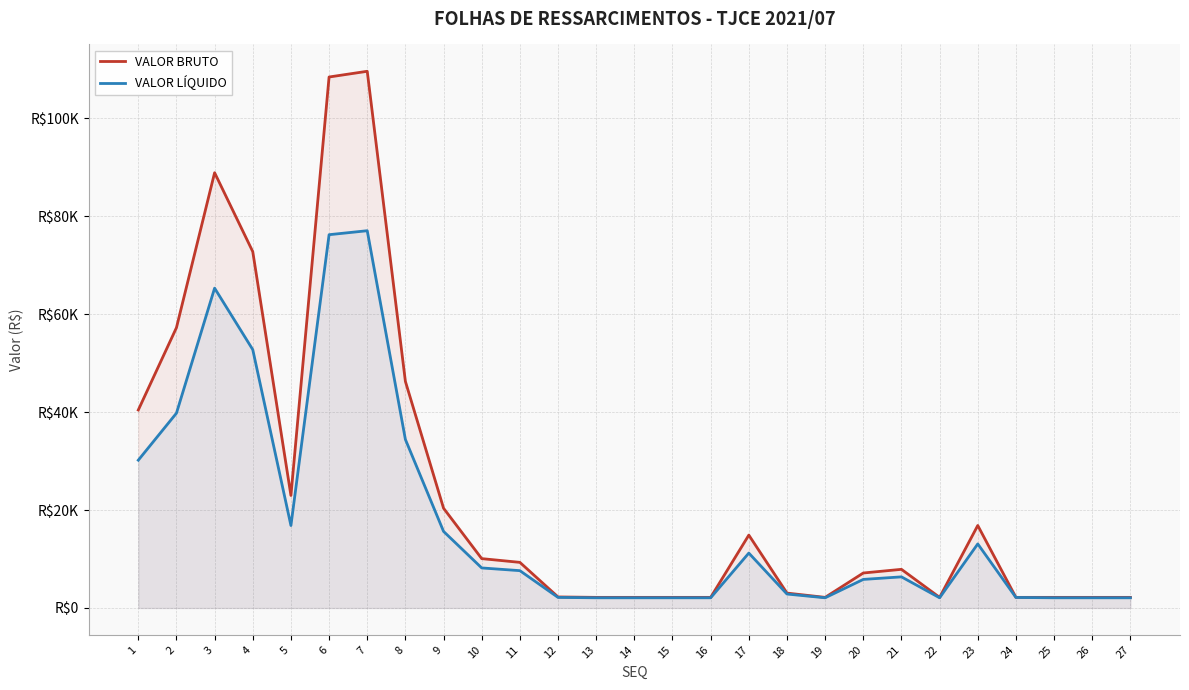

Reading left to right, list all the values displayed in this chart.

VALOR BRUTO: 1=40425.6	2=57236.7	3=88879.7	4=72761.2	5=22975.7	6=108421.6	7=109590.3	8=46263.7	9=20368.2	10=10078.5	11=9314.1	12=2251.0	13=2166.6	14=2166.6	15=2166.6	16=2166.6	17=14880.6	18=3040.6	19=2166.6	20=7143.4	21=7891.0	22=2166.6	23=16844.2	24=2166.6	25=2166.6	26=2166.6	27=2166.6
VALOR LÍQUIDO: 1=30177.9	2=39779.5	3=65307.2	4=52751.9	5=16837.5	6=76222.4	7=77034.6	8=34410.5	9=15636.3	10=8176.3	11=7622.1	12=2157.4	13=2081.9	14=2081.9	15=2081.9	16=2081.9	17=11211.4	18=2848.1	19=2081.9	20=5834.0	21=6353.6	22=2081.9	23=13081.4	24=2146.9	25=2081.9	26=2081.9	27=2081.9